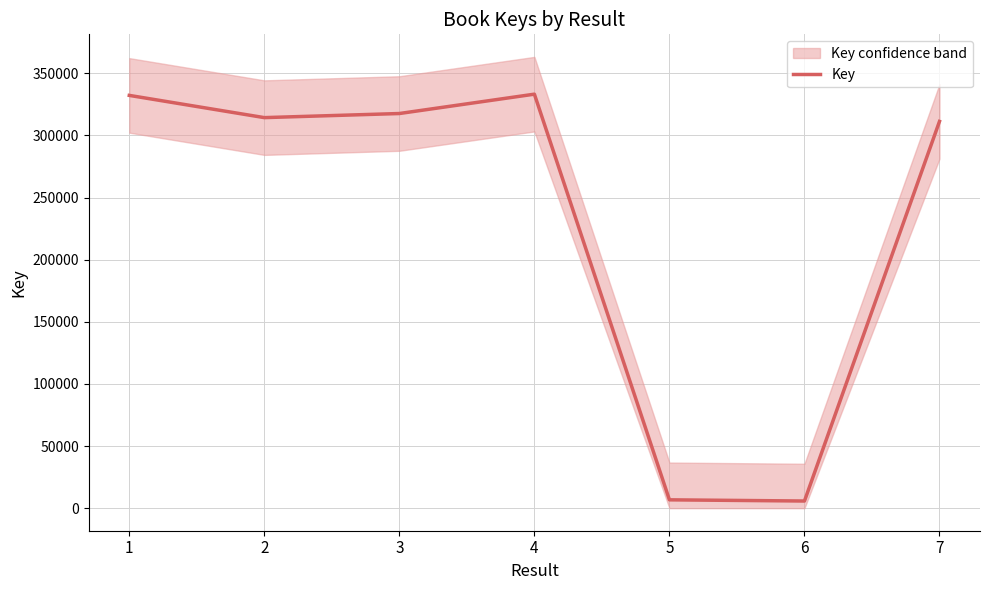

What is the difference between the maximum and minimum values?

327488